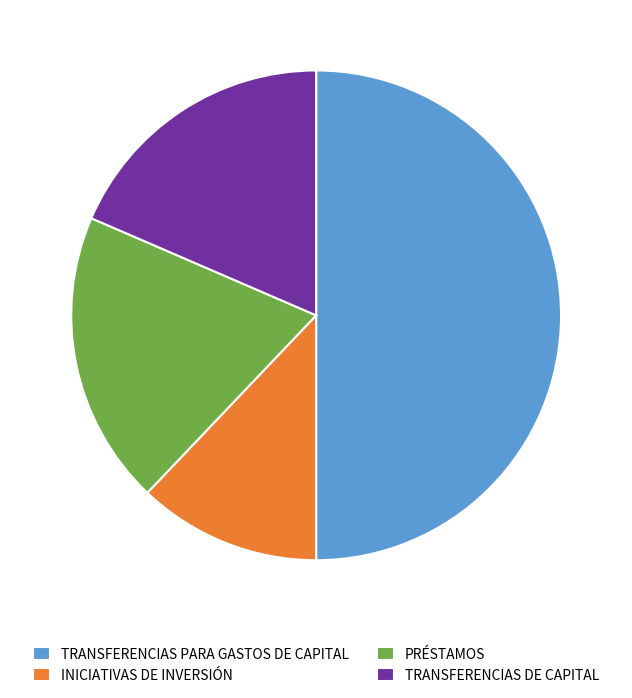

Which slice is the largest?

TRANSFERENCIAS PARA GASTOS DE CAPITAL